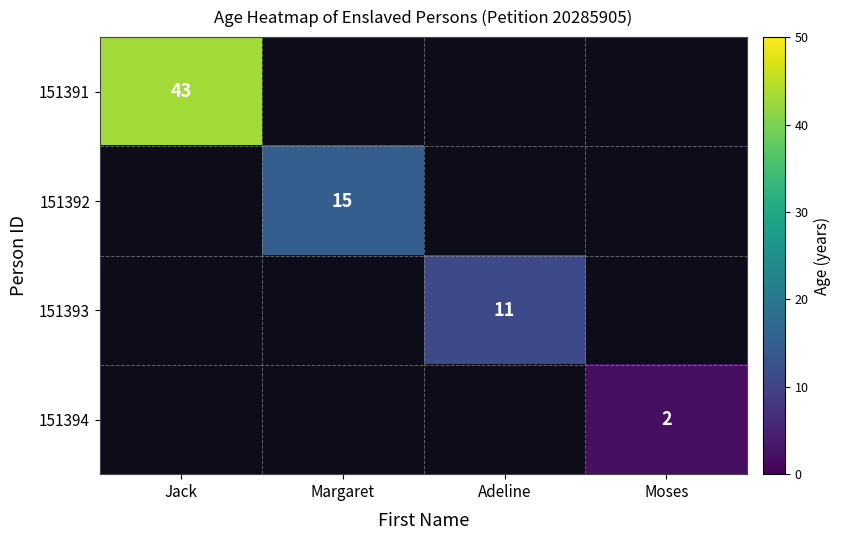

Is it true that 151391 equals 43 at Jack?

True